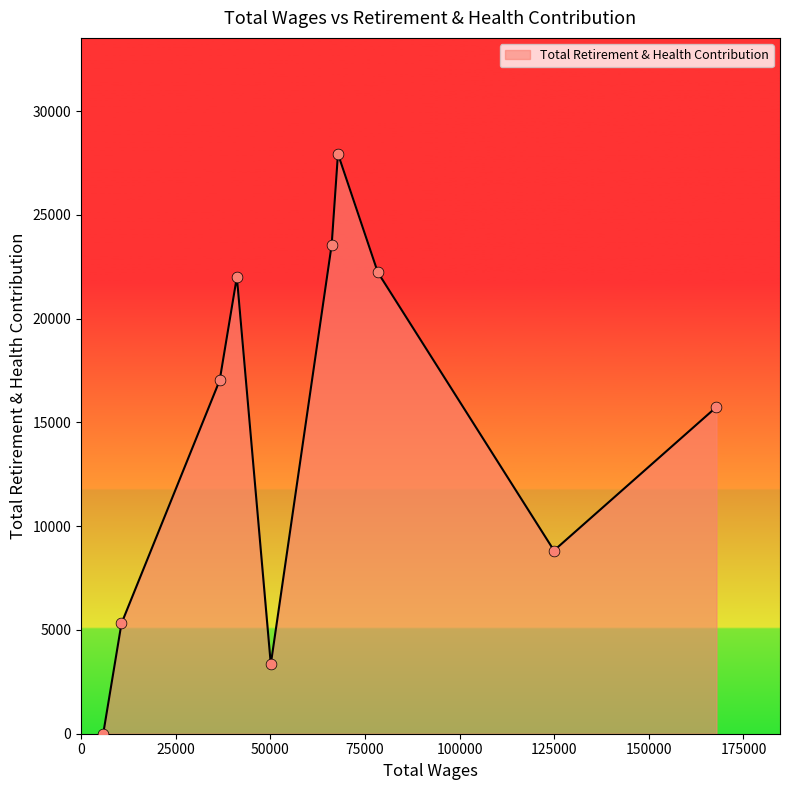

What is the difference between the maximum and minimum values?

27946